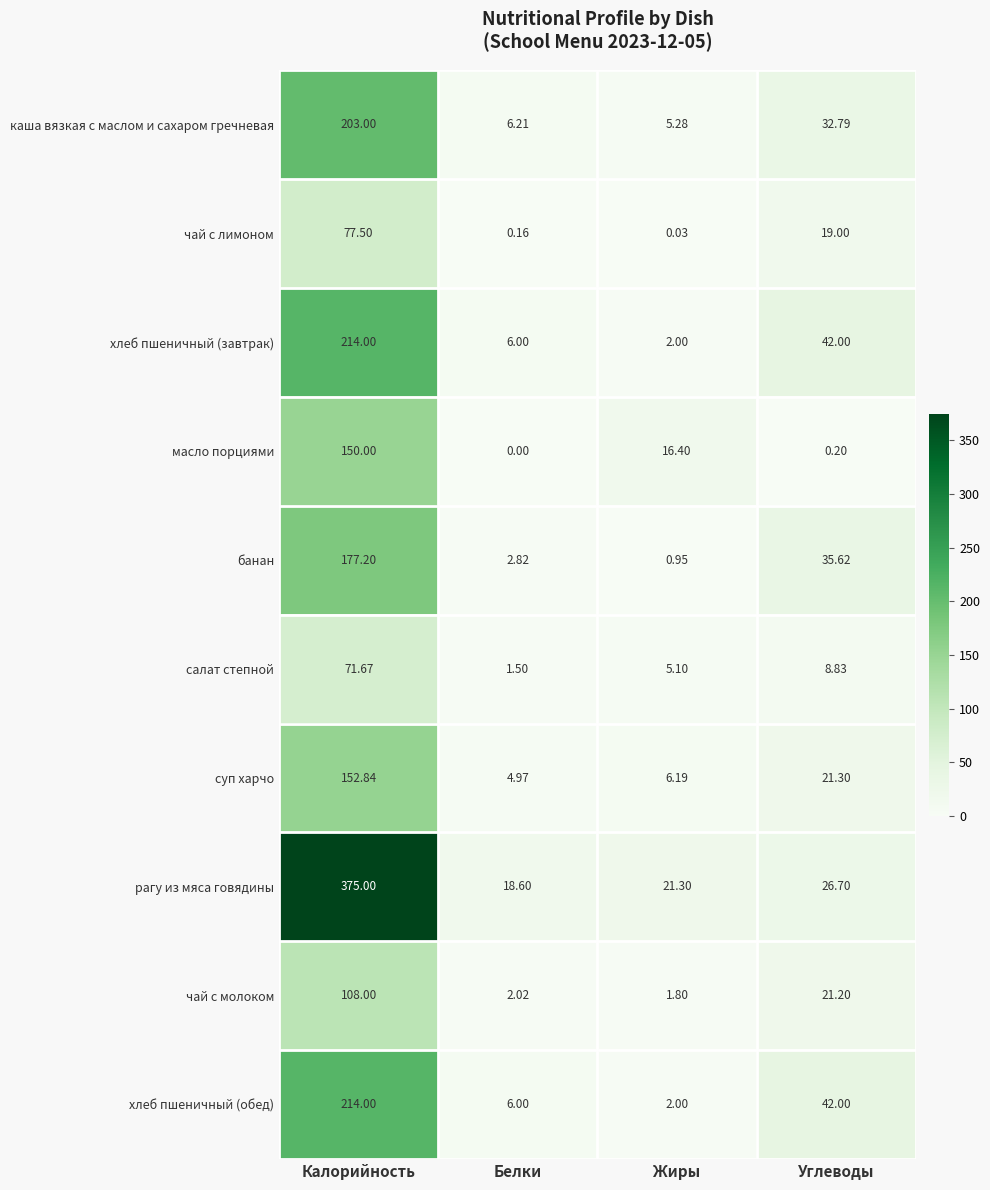

At which label does рагу из мяса говядины reach its minimum?

Белки